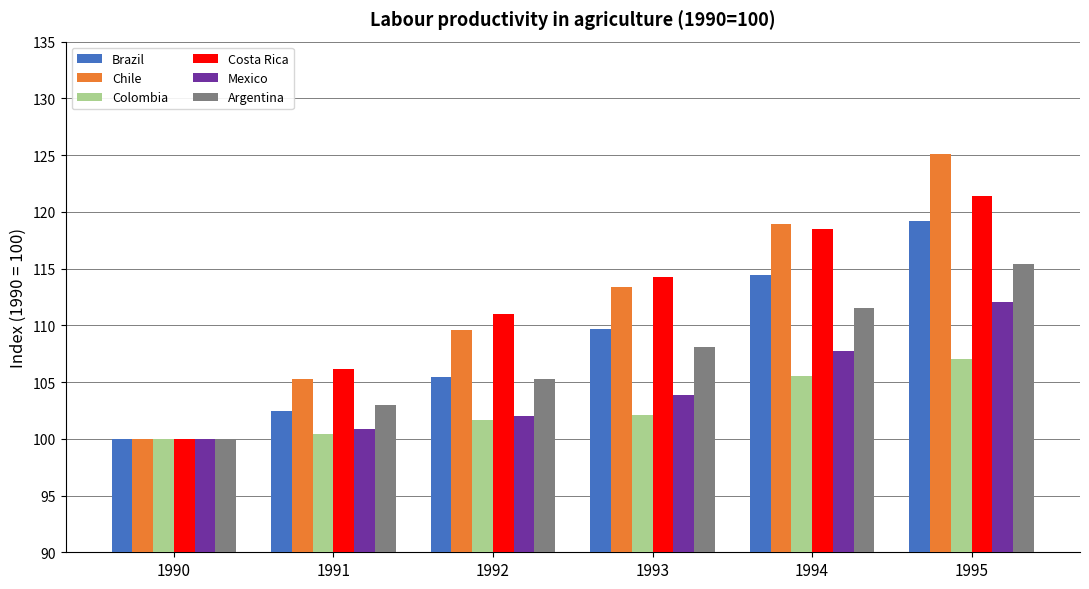

At which label is Argentina closest to 107?

1993